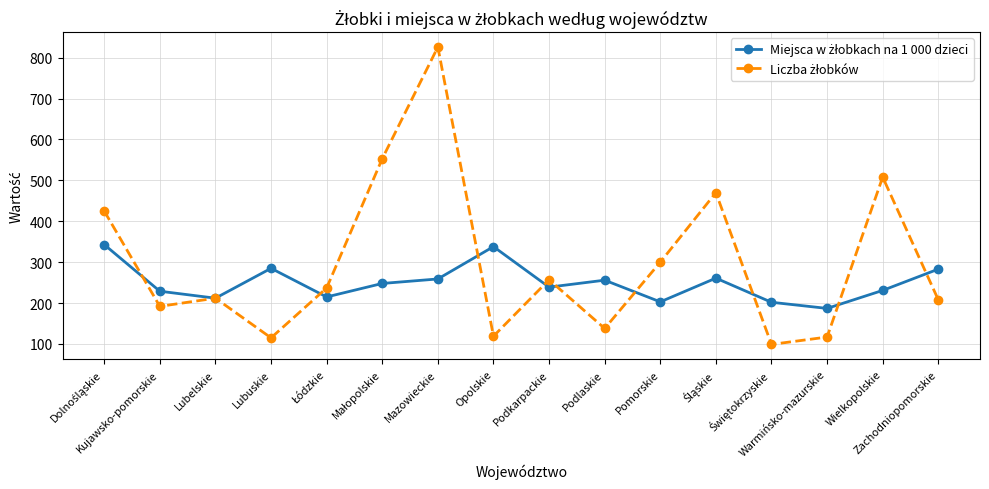

What is the minimum value shown in the chart?

99